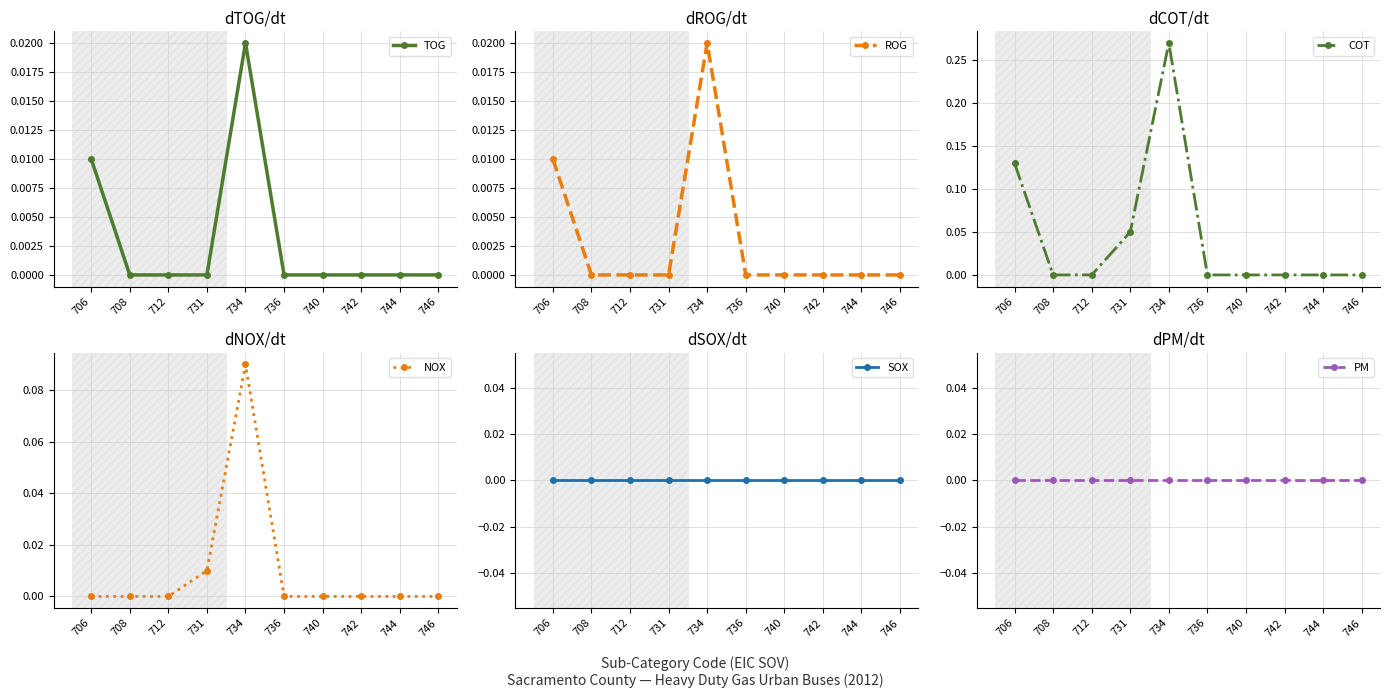

Rank the categories by SOX value from highest to lowest.

706, 708, 712, 731, 734, 736, 740, 742, 744, 746